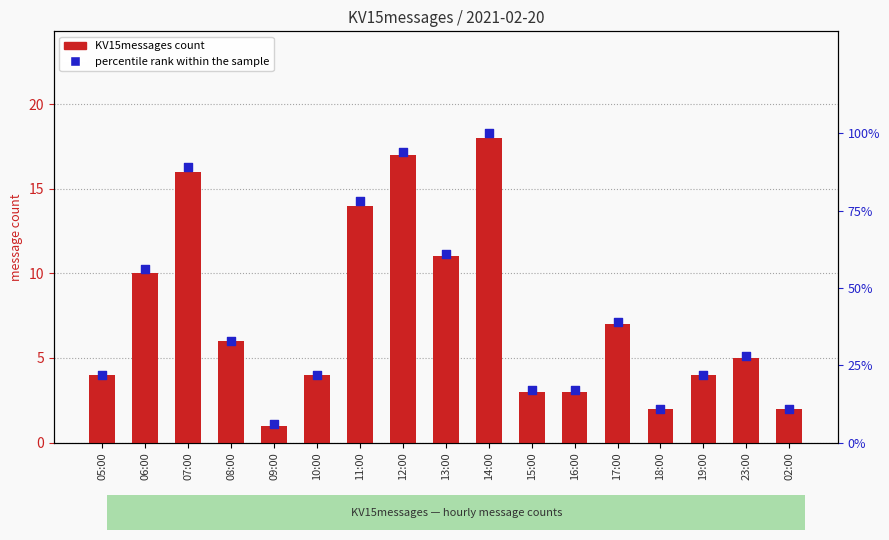

At which category is the sum across all series the highest?

14:00